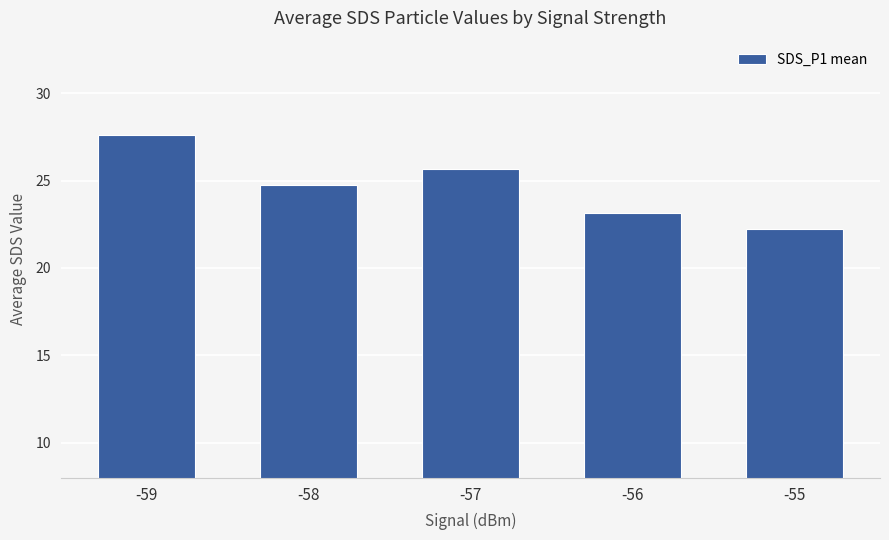

At which category does the chart reach its peak across all series?

-59